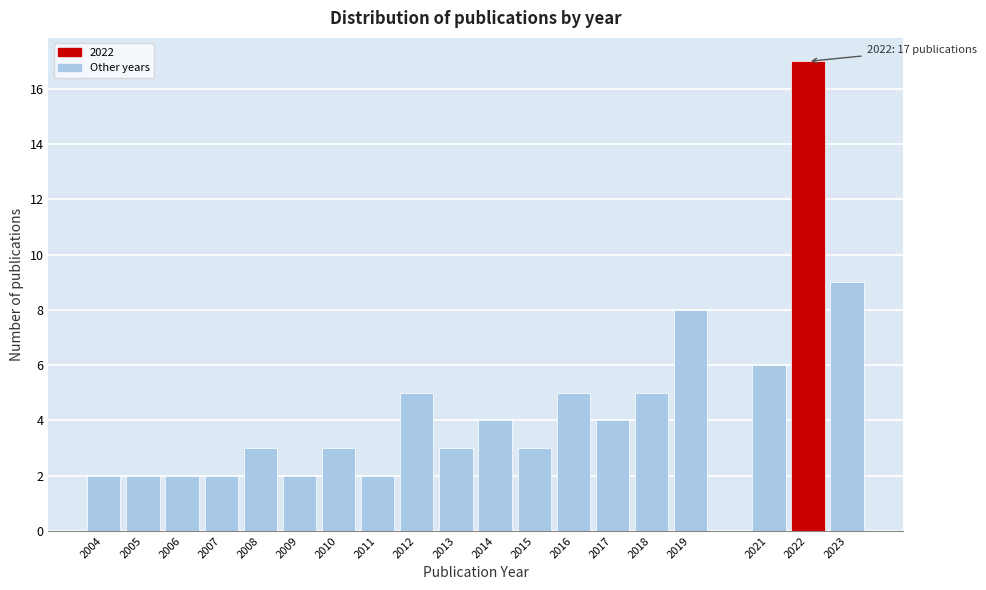

Reading right to left, transcribe all the data shown in this chart.

9	17	6	8	5	4	5	3	4	3	5	2	3	2	3	2	2	2	2